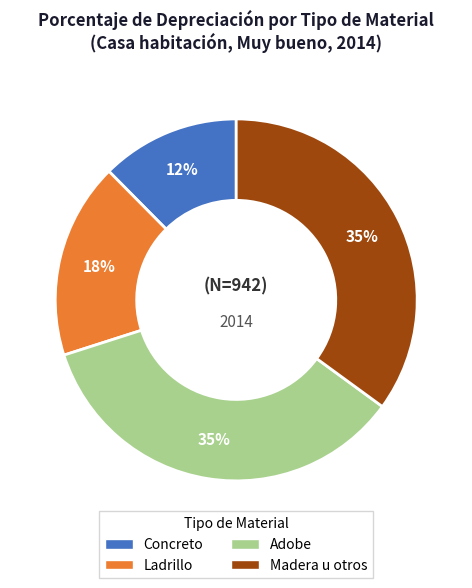

Do Ladrillo and Concreto together represent more than half of the pie?

No